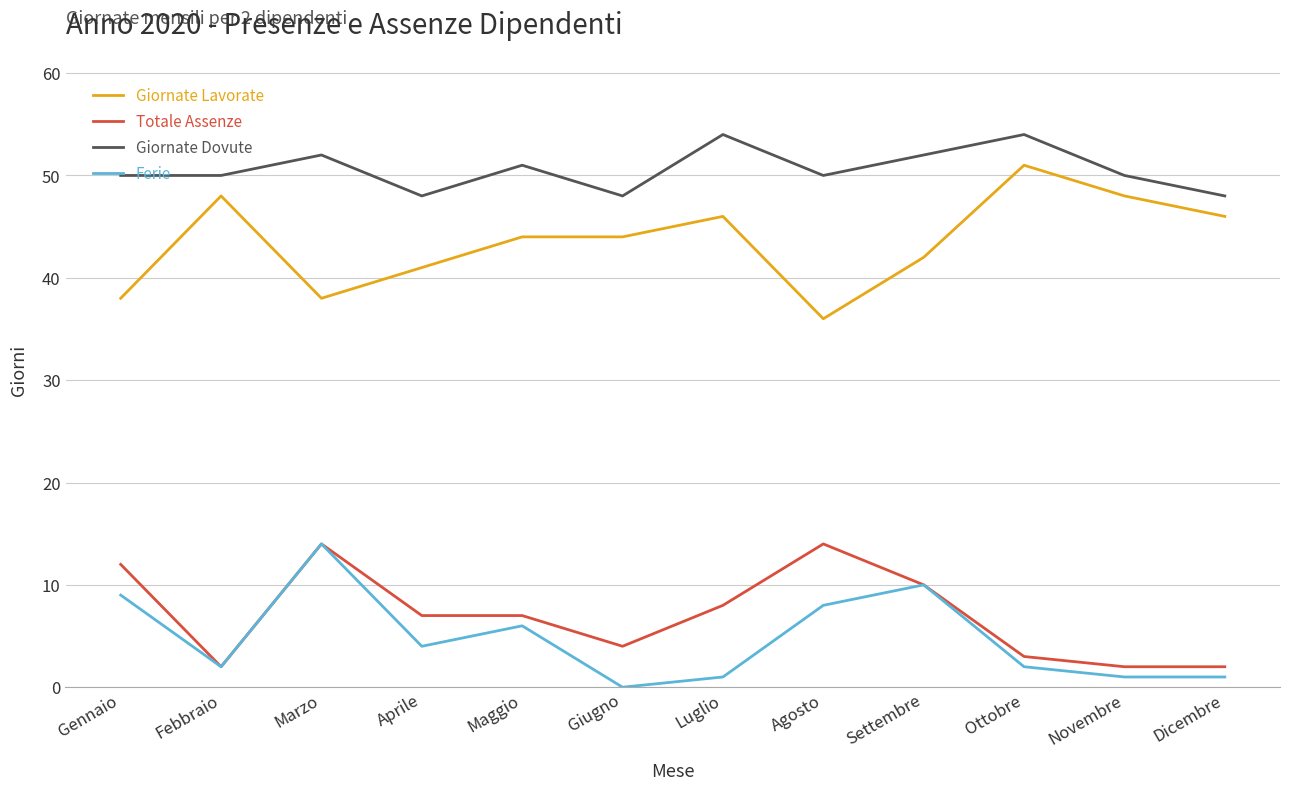

Count the number of data series in this chart.

4